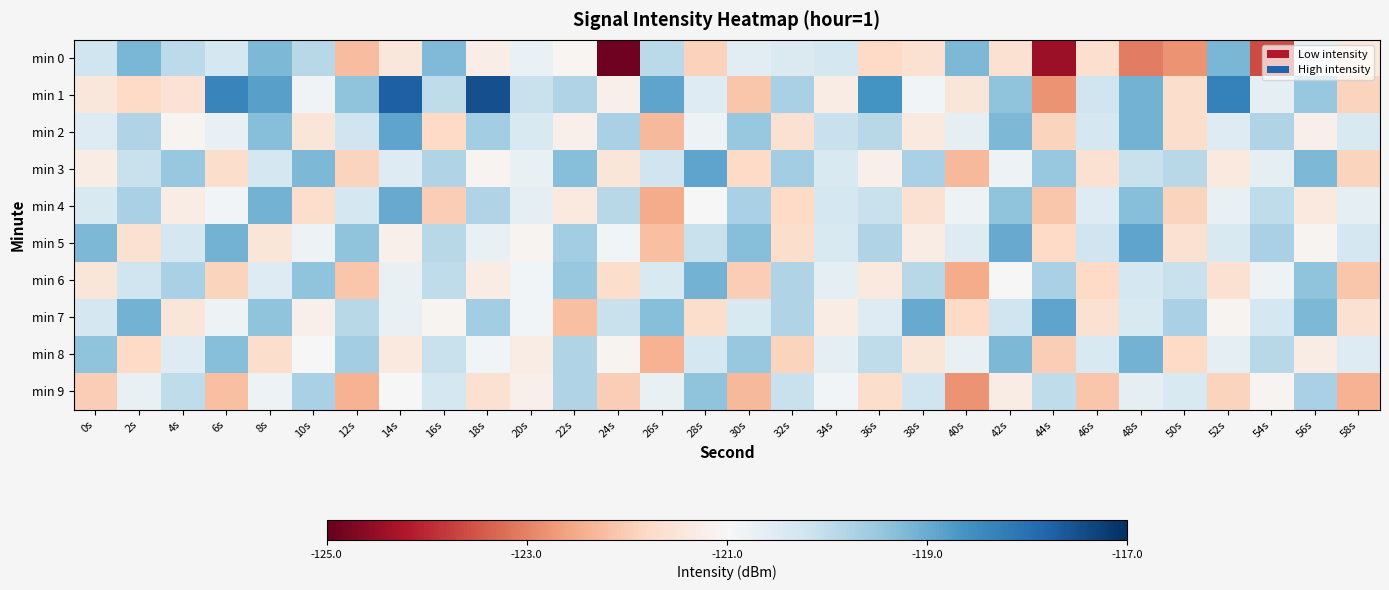

Reading left to right, extract all data points from this chart.

min 0: 0s=-120.2	2s=-119.2	4s=-120.0	6s=-120.3	8s=-119.2	10s=-119.9	12s=-122.2	14s=-121.4	16s=-119.2	18s=-121.3	20s=-120.7	22s=-121.1	24s=-124.9	26s=-119.9	28s=-121.9	30s=-120.6	32s=-120.4	34s=-120.3	36s=-121.8	38s=-121.6	40s=-119.2	42s=-121.6	44s=-124.4	46s=-121.7	48s=-123.0	50s=-122.8	52s=-119.2	54s=-123.6	56s=-120.7	58s=-121.4
min 1: 0s=-121.5	2s=-121.8	4s=-121.6	6s=-118.4	8s=-118.8	10s=-120.9	12s=-119.4	14s=-117.7	16s=-120.0	18s=-117.5	20s=-120.1	22s=-119.8	24s=-121.2	26s=-118.9	28s=-120.5	30s=-122.1	32s=-119.7	34s=-121.3	36s=-118.6	38s=-120.9	40s=-121.5	42s=-119.4	44s=-122.8	46s=-120.2	48s=-119.1	50s=-121.7	52s=-118.3	54s=-120.6	56s=-119.5	58s=-121.9
min 2: 0s=-120.5	2s=-119.8	4s=-121.1	6s=-120.7	8s=-119.3	10s=-121.5	12s=-120.2	14s=-118.9	16s=-121.8	18s=-119.6	20s=-120.4	22s=-121.2	24s=-119.7	26s=-122.3	28s=-120.8	30s=-119.5	32s=-121.6	34s=-120.1	36s=-119.9	38s=-121.4	40s=-120.6	42s=-119.2	44s=-121.9	46s=-120.3	48s=-119.1	50s=-121.7	52s=-120.5	54s=-119.8	56s=-121.2	58s=-120.4
min 3: 0s=-121.3	2s=-120.1	4s=-119.5	6s=-121.7	8s=-120.3	10s=-119.2	12s=-121.9	14s=-120.5	16s=-119.8	18s=-121.1	20s=-120.7	22s=-119.3	24s=-121.5	26s=-120.2	28s=-118.9	30s=-121.8	32s=-119.6	34s=-120.4	36s=-121.2	38s=-119.7	40s=-122.3	42s=-120.8	44s=-119.5	46s=-121.6	48s=-120.1	50s=-119.9	52s=-121.4	54s=-120.6	56s=-119.2	58s=-121.9
min 4: 0s=-120.4	2s=-119.7	4s=-121.3	6s=-120.9	8s=-119.1	10s=-121.7	12s=-120.3	14s=-119.0	16s=-122.0	18s=-119.8	20s=-120.6	22s=-121.4	24s=-119.9	26s=-122.5	28s=-121.0	30s=-119.7	32s=-121.8	34s=-120.3	36s=-120.1	38s=-121.6	40s=-120.8	42s=-119.4	44s=-122.1	46s=-120.5	48s=-119.3	50s=-121.9	52s=-120.7	54s=-120.0	56s=-121.4	58s=-120.6
min 5: 0s=-119.2	2s=-121.6	4s=-120.3	6s=-119.1	8s=-121.5	10s=-120.8	12s=-119.4	14s=-121.2	16s=-119.9	18s=-120.7	20s=-121.1	22s=-119.6	24s=-120.9	26s=-122.2	28s=-120.1	30s=-119.3	32s=-121.7	34s=-120.4	36s=-119.8	38s=-121.3	40s=-120.5	42s=-119.0	44s=-121.8	46s=-120.2	48s=-118.9	50s=-121.6	52s=-120.4	54s=-119.7	56s=-121.1	58s=-120.3
min 6: 0s=-121.5	2s=-120.2	4s=-119.7	6s=-121.9	8s=-120.5	10s=-119.4	12s=-122.1	14s=-120.7	16s=-120.0	18s=-121.3	20s=-120.9	22s=-119.5	24s=-121.7	26s=-120.4	28s=-119.1	30s=-122.0	32s=-119.8	34s=-120.6	36s=-121.4	38s=-119.9	40s=-122.5	42s=-121.0	44s=-119.7	46s=-121.8	48s=-120.3	50s=-120.1	52s=-121.6	54s=-120.8	56s=-119.4	58s=-122.1
min 7: 0s=-120.3	2s=-119.1	4s=-121.5	6s=-120.8	8s=-119.4	10s=-121.2	12s=-119.9	14s=-120.7	16s=-121.1	18s=-119.6	20s=-120.9	22s=-122.2	24s=-120.1	26s=-119.3	28s=-121.7	30s=-120.4	32s=-119.8	34s=-121.3	36s=-120.5	38s=-119.0	40s=-121.8	42s=-120.2	44s=-118.9	46s=-121.6	48s=-120.4	50s=-119.7	52s=-121.1	54s=-120.3	56s=-119.2	58s=-121.6
min 8: 0s=-119.4	2s=-121.8	4s=-120.5	6s=-119.3	8s=-121.7	10s=-121.0	12s=-119.6	14s=-121.4	16s=-120.1	18s=-120.9	20s=-121.3	22s=-119.8	24s=-121.1	26s=-122.4	28s=-120.3	30s=-119.5	32s=-121.9	34s=-120.6	36s=-120.0	38s=-121.5	40s=-120.7	42s=-119.2	44s=-122.0	46s=-120.4	48s=-119.1	50s=-121.8	52s=-120.6	54s=-119.9	56s=-121.3	58s=-120.5
min 9: 0s=-122.0	2s=-120.7	4s=-120.0	6s=-122.2	8s=-120.8	10s=-119.7	12s=-122.4	14s=-121.0	16s=-120.3	18s=-121.6	20s=-121.2	22s=-119.8	24s=-122.0	26s=-120.7	28s=-119.4	30s=-122.3	32s=-120.1	34s=-120.9	36s=-121.7	38s=-120.2	40s=-122.8	42s=-121.3	44s=-120.0	46s=-122.1	48s=-120.6	50s=-120.4	52s=-121.9	54s=-121.1	56s=-119.7	58s=-122.4